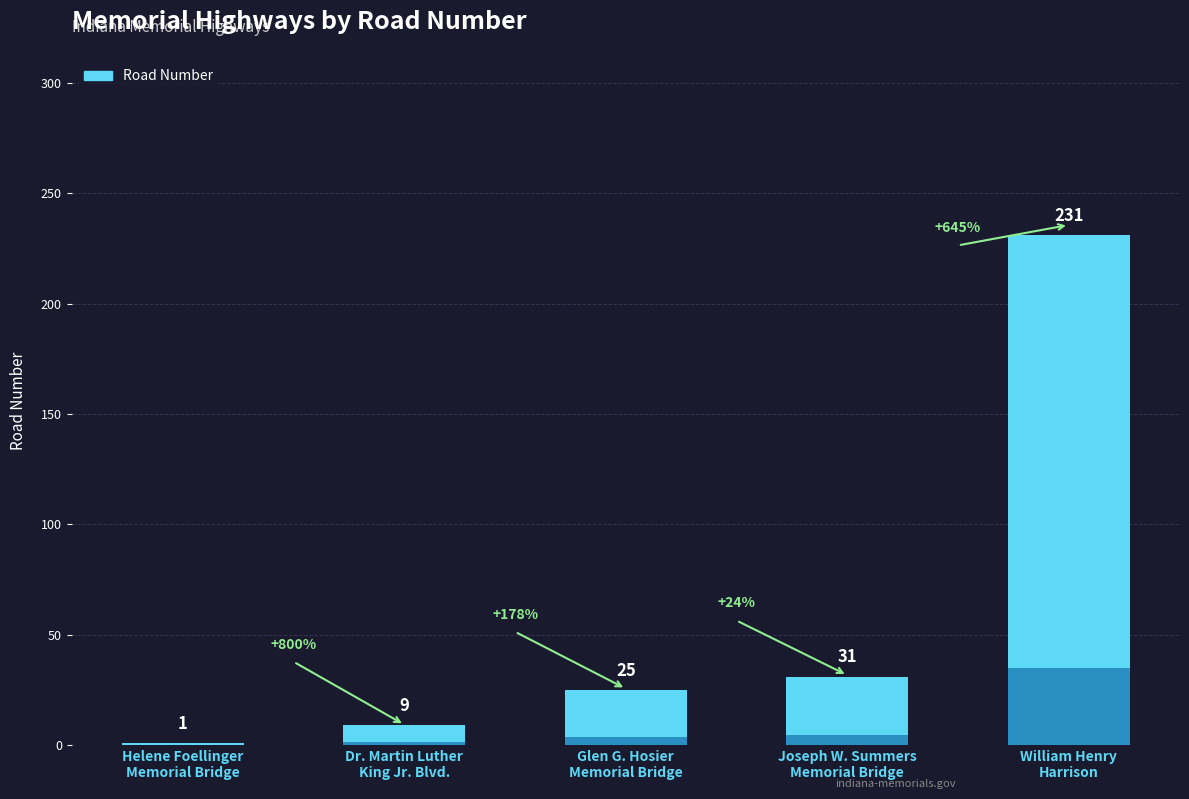

How many series are shown in this chart?

1